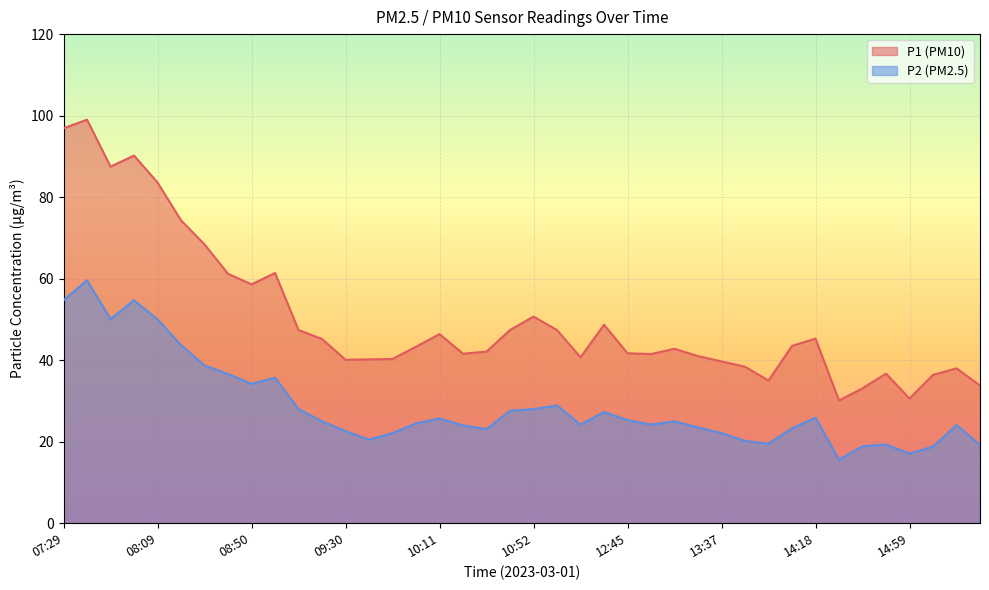

True or false: P1 has more than 1 interior local peaks.

True